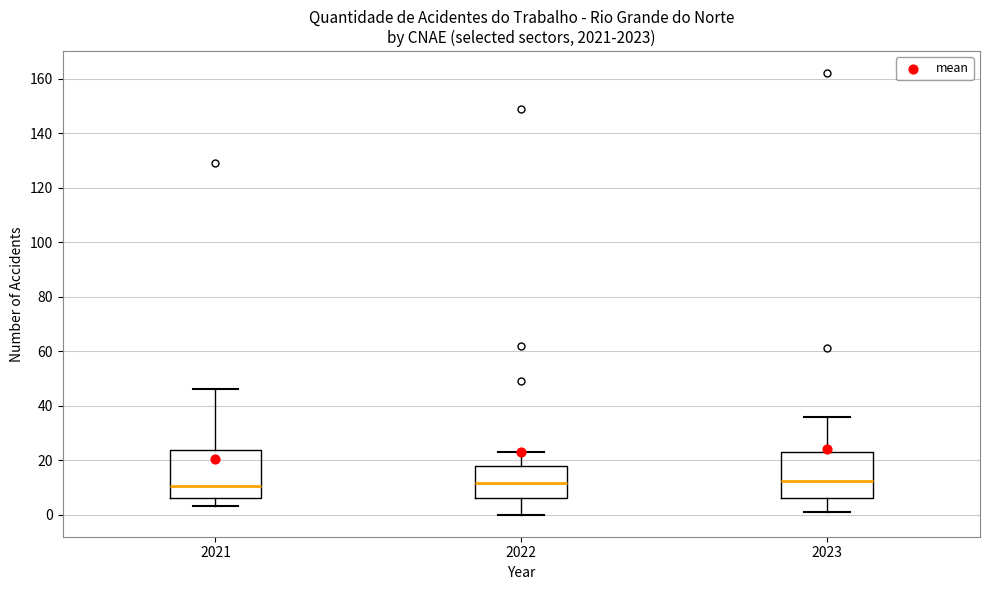

Reading left to right, read every box against the y-axis: the position of its median line, the range the box covers, and the ends of its whiskers. The values are not printed on the chart, so give them approximately, as read against the axis.

2021: median 10, box 6 to 24, whiskers 4 to 46
2022: median 12, box 6 to 18, whiskers 0 to 24
2023: median 12, box 6 to 24, whiskers 2 to 36